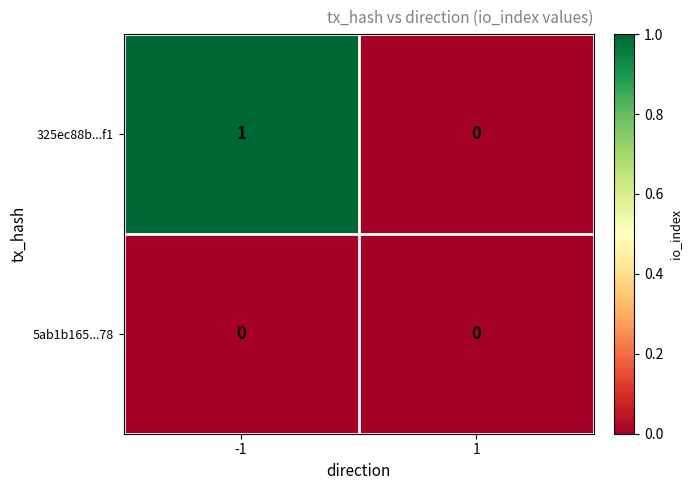

The value of 5ab1b165...78 at -1 is 0. True or false?

True